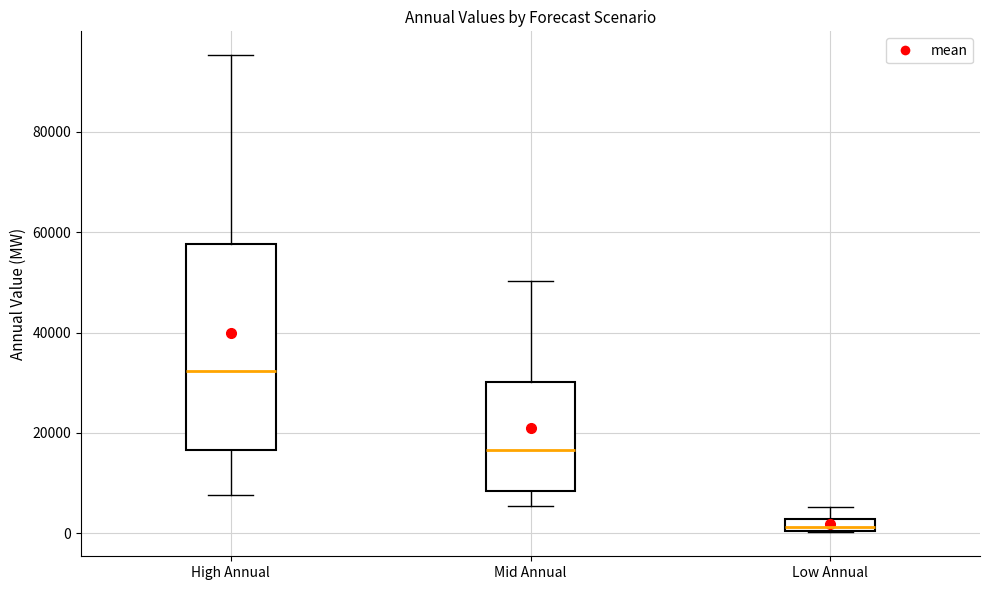

Which box has the highest median line?

High Annual